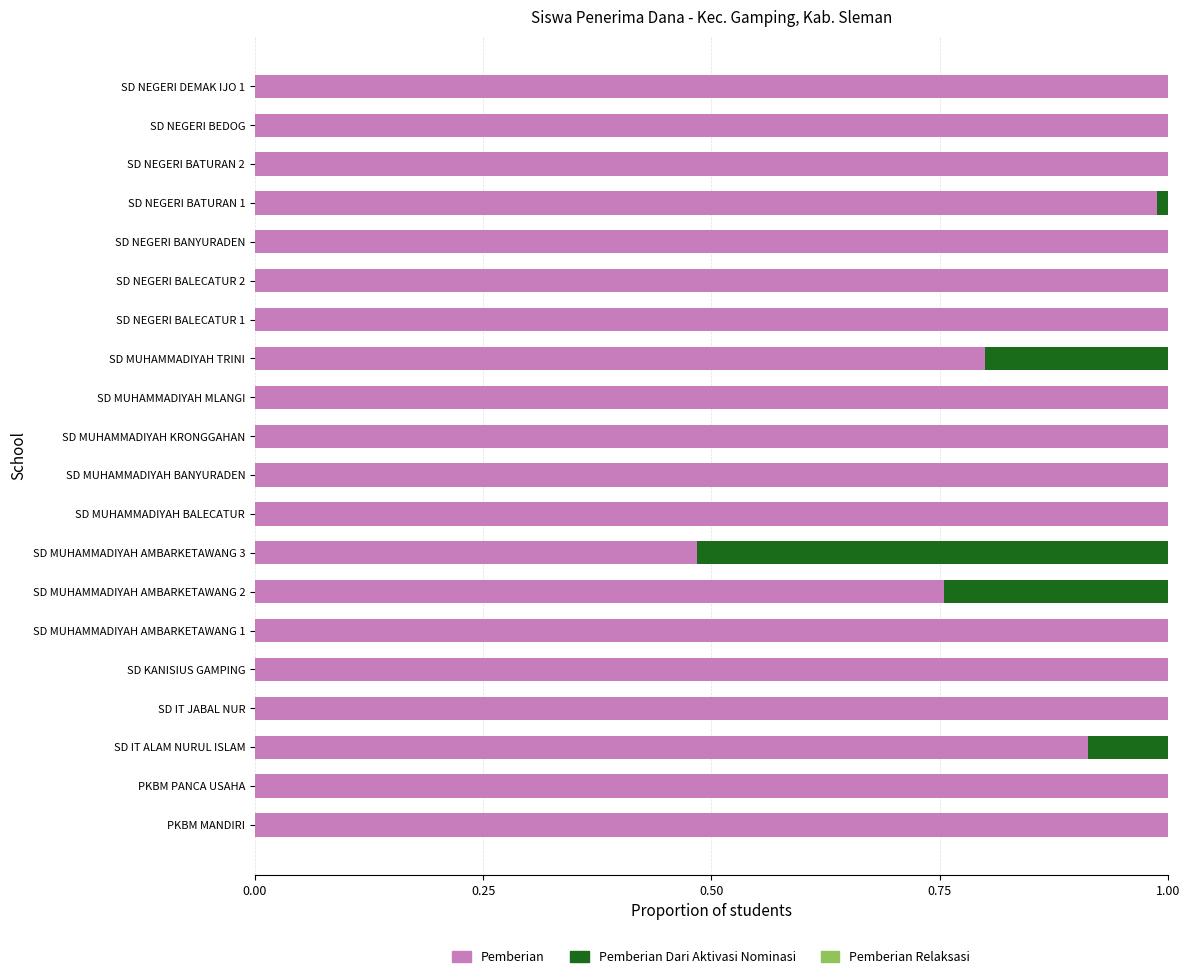

True or false: Pemberian has a value of 1.5 at SD MUHAMMADIYAH KRONGGAHAN.

False